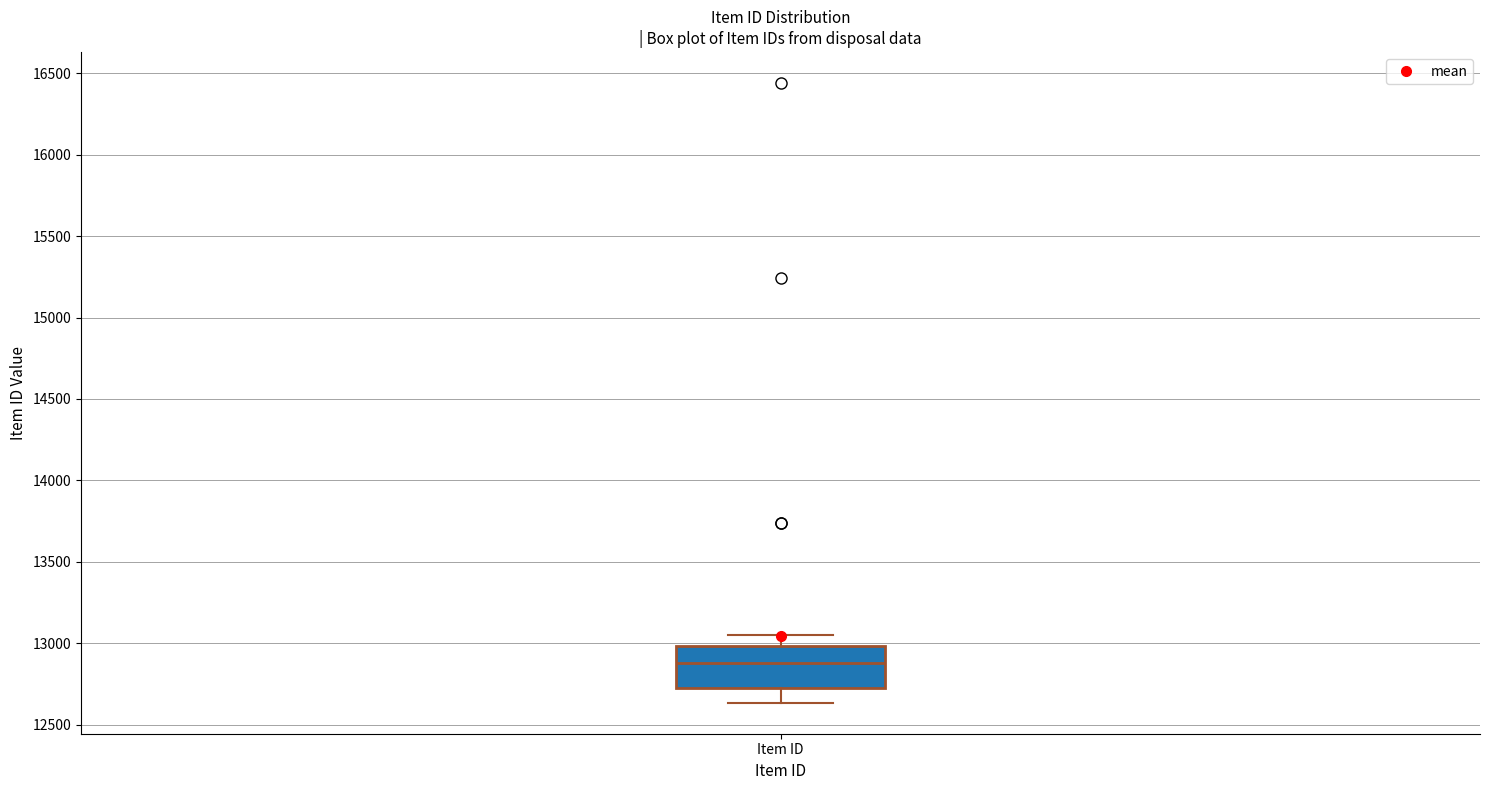

Where does the median line of the box for Item ID sit on the y-axis? The values are not printed on the chart, so give them approximately, as read against the axis.

12900